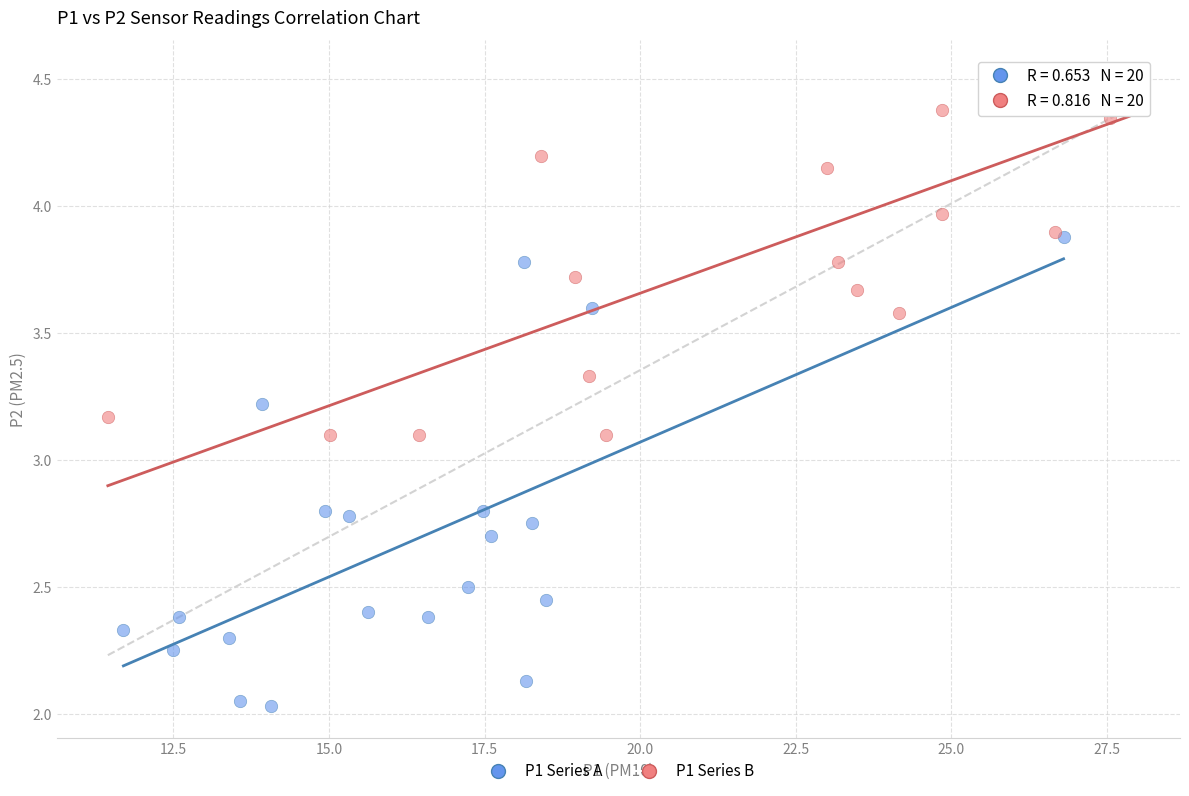

Which series reaches the maximum Y coordinate?

P1 Series B